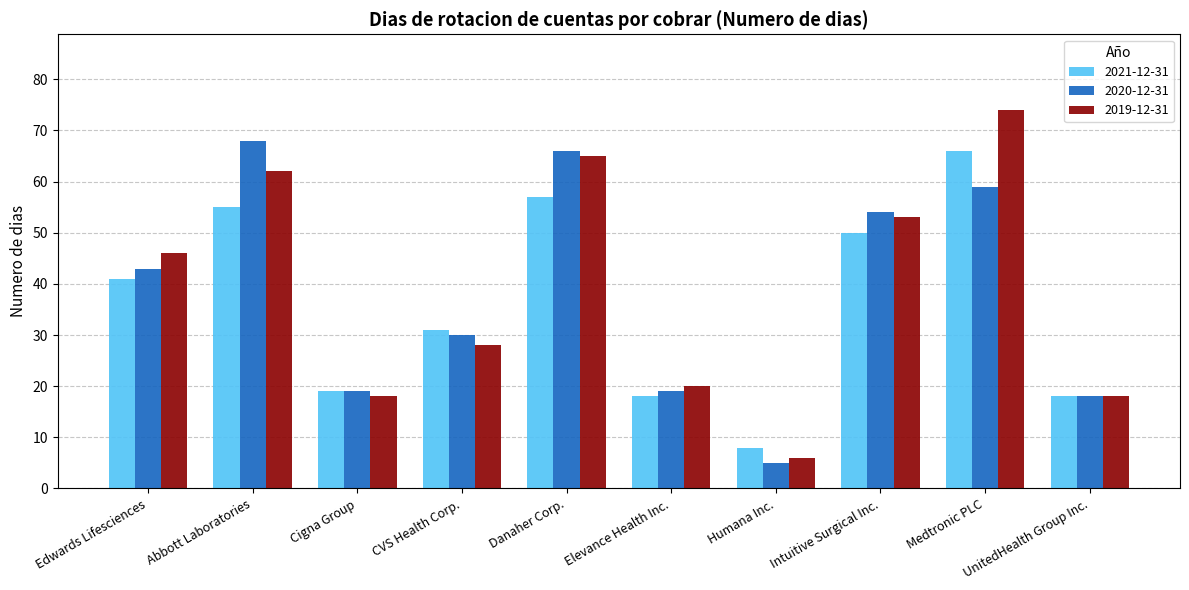

The 2021-12-31 series shows 90 at Abbott Laboratories. True or false?

False